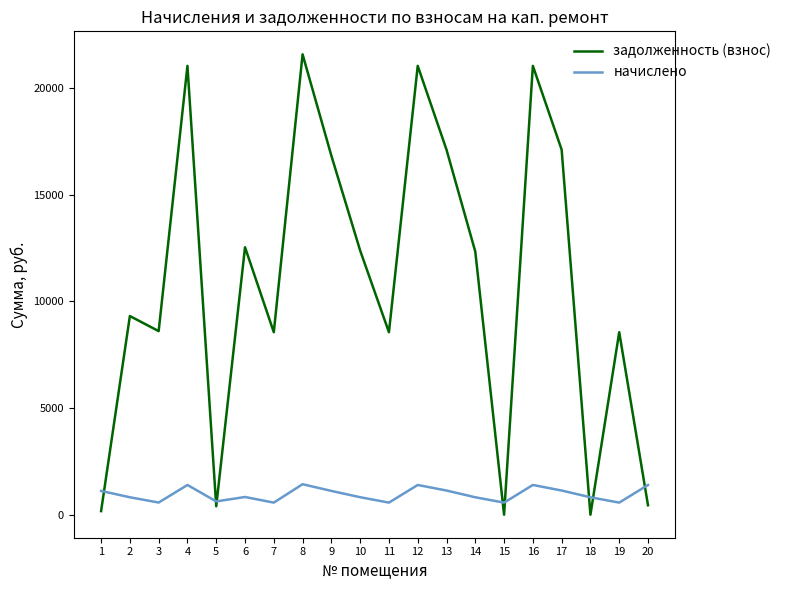

True or false: задолженность (взнос) has a value of 8602.8 at 3.

True